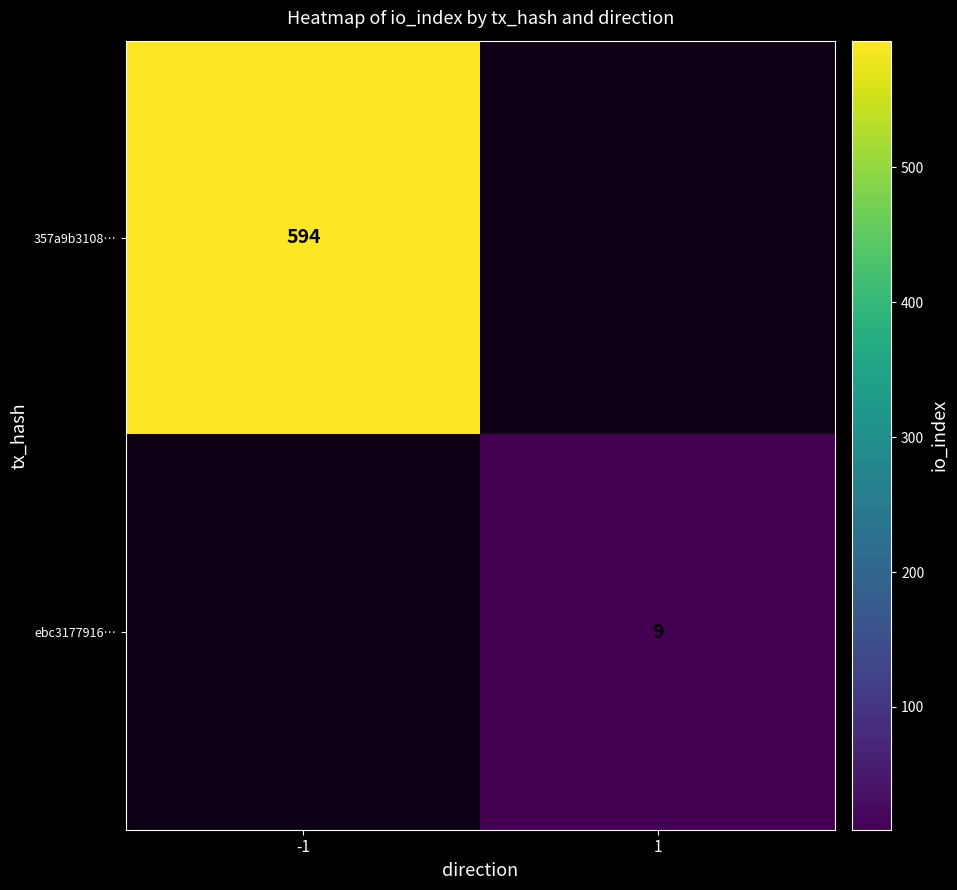

The value of ebc3177916… at 1 is 9. True or false?

True